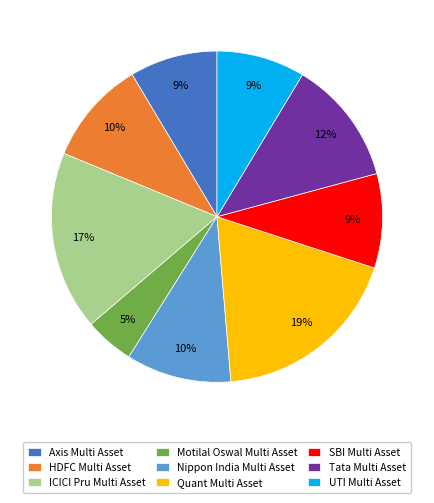

Is the sum of Quant Multi Asset and SBI Multi Asset greater than half?

No